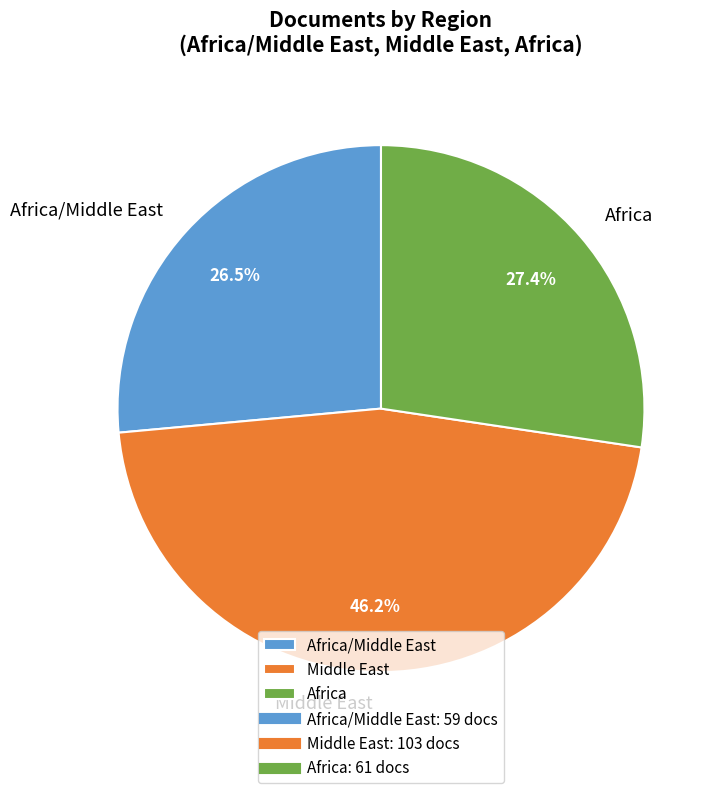

Rank the categories by value from highest to lowest.

Middle East, Africa, Africa/Middle East